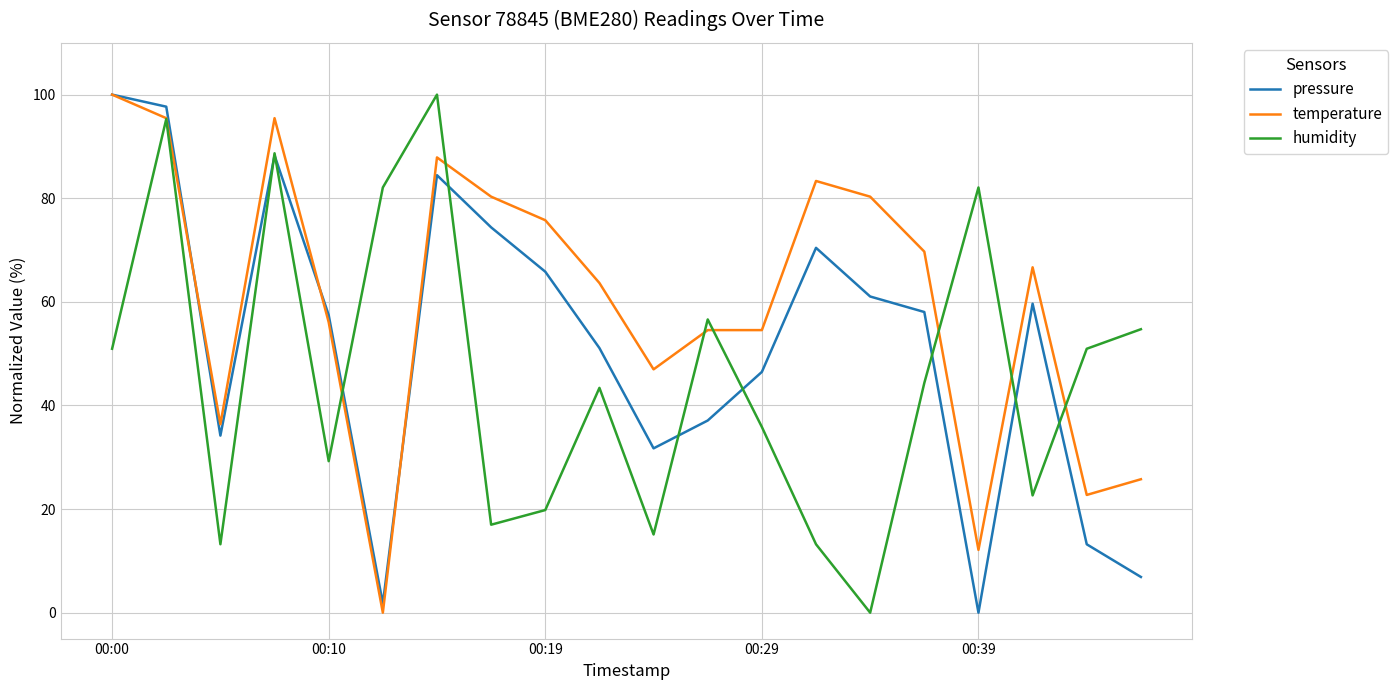

What is the maximum value for pressure?

100.0